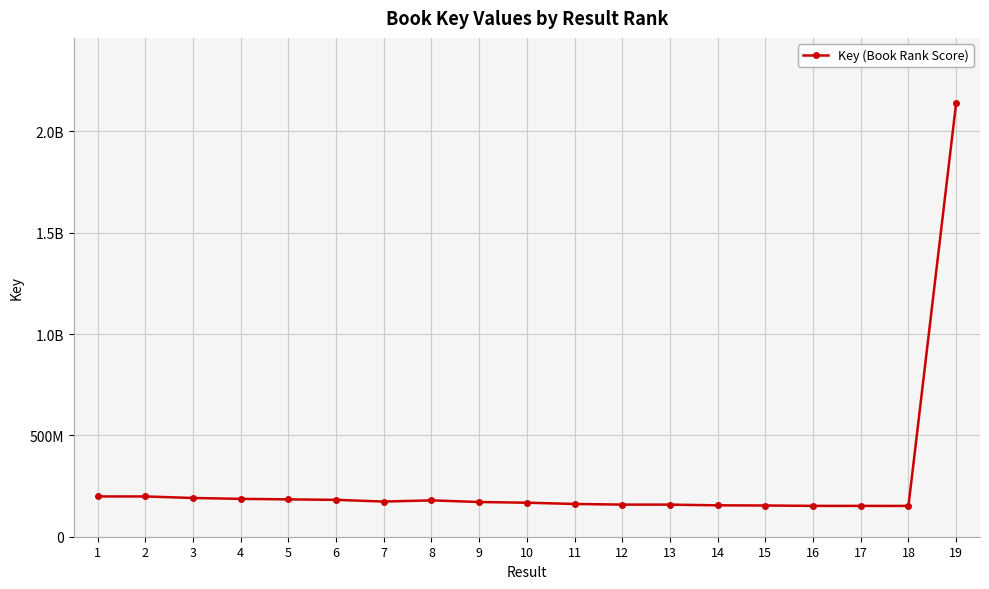

What is the sum of the values at 12 and 4?

345326016